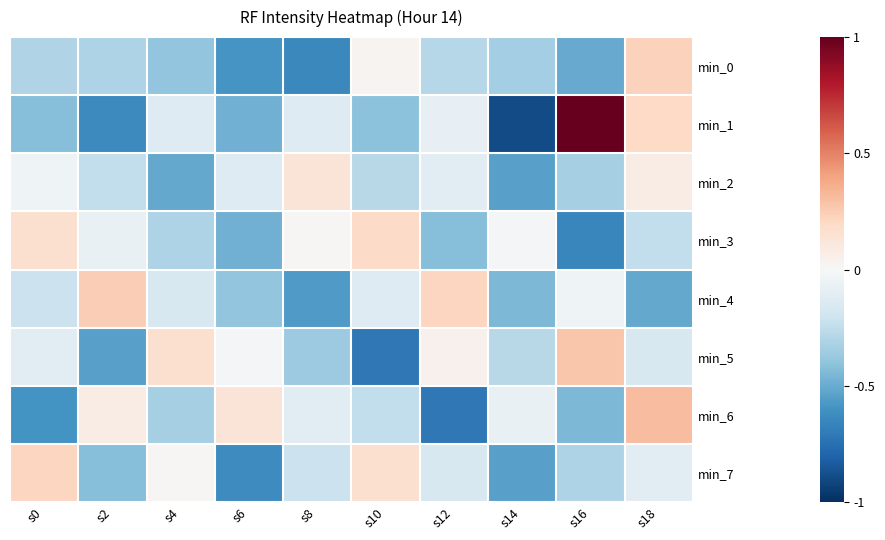

Rank the series by their maximum value, from highest to lowest.

min_1, min_6, min_5, min_4, min_0, min_7, min_3, min_2